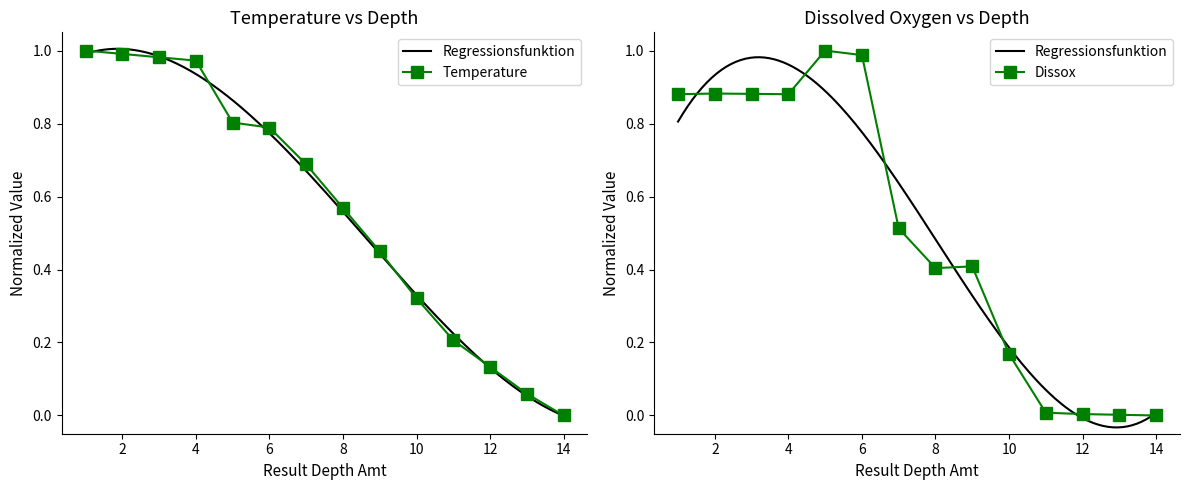

Is it true that Temperature equals 1.1 at 6?

False